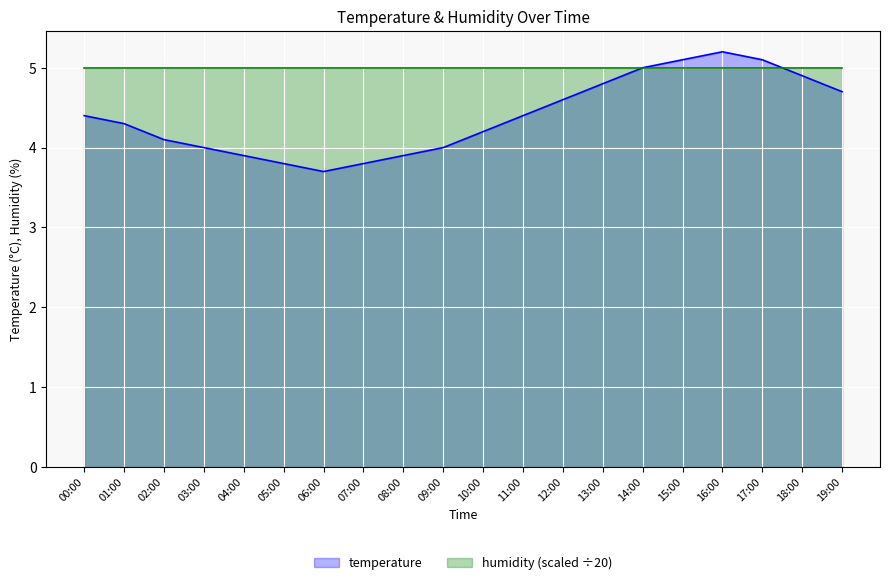

True or false: the data shows 7.0 at 08:00.

False